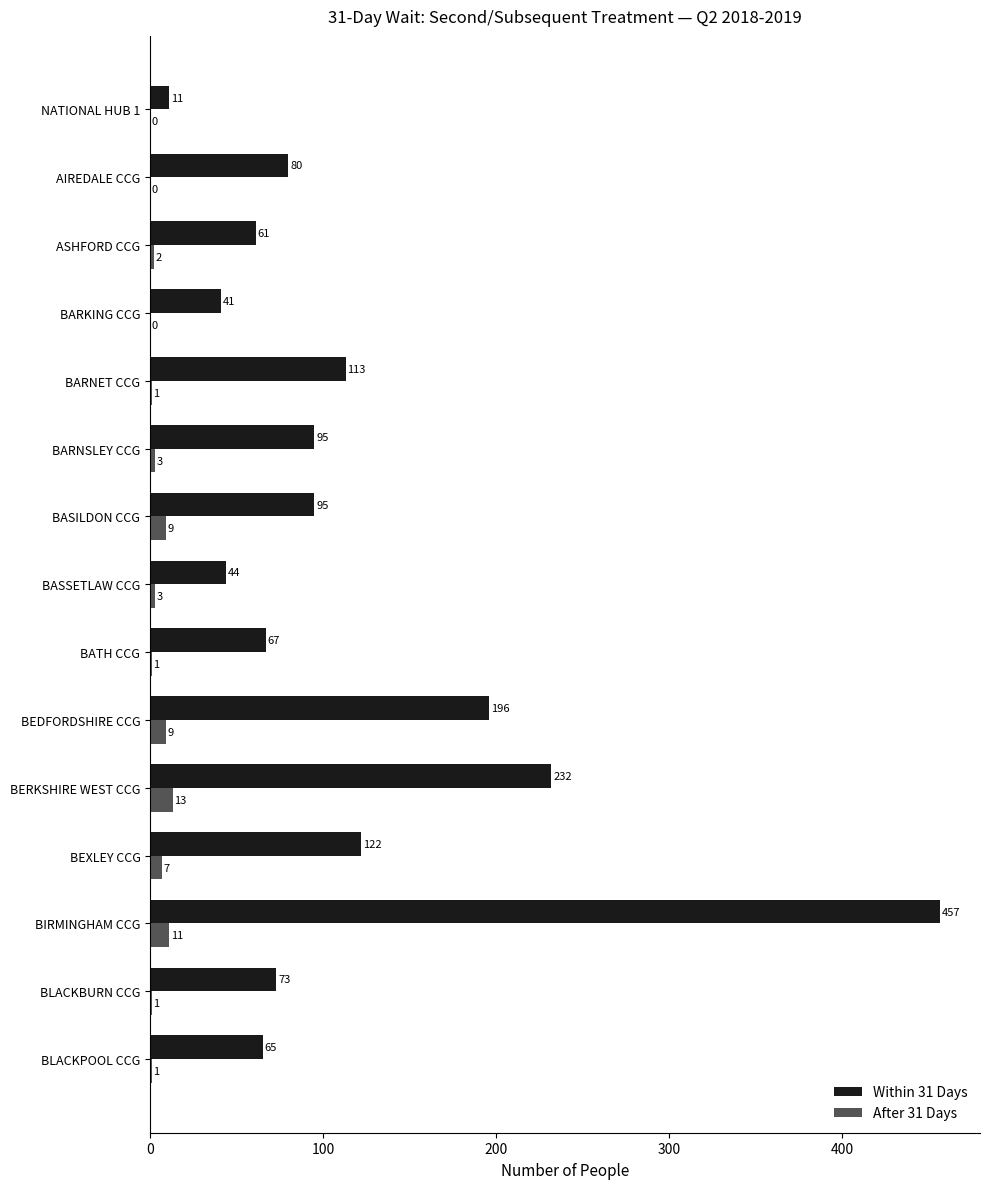

Which series changed the most between BARKING CCG and BARNSLEY CCG?

Within 31 Days